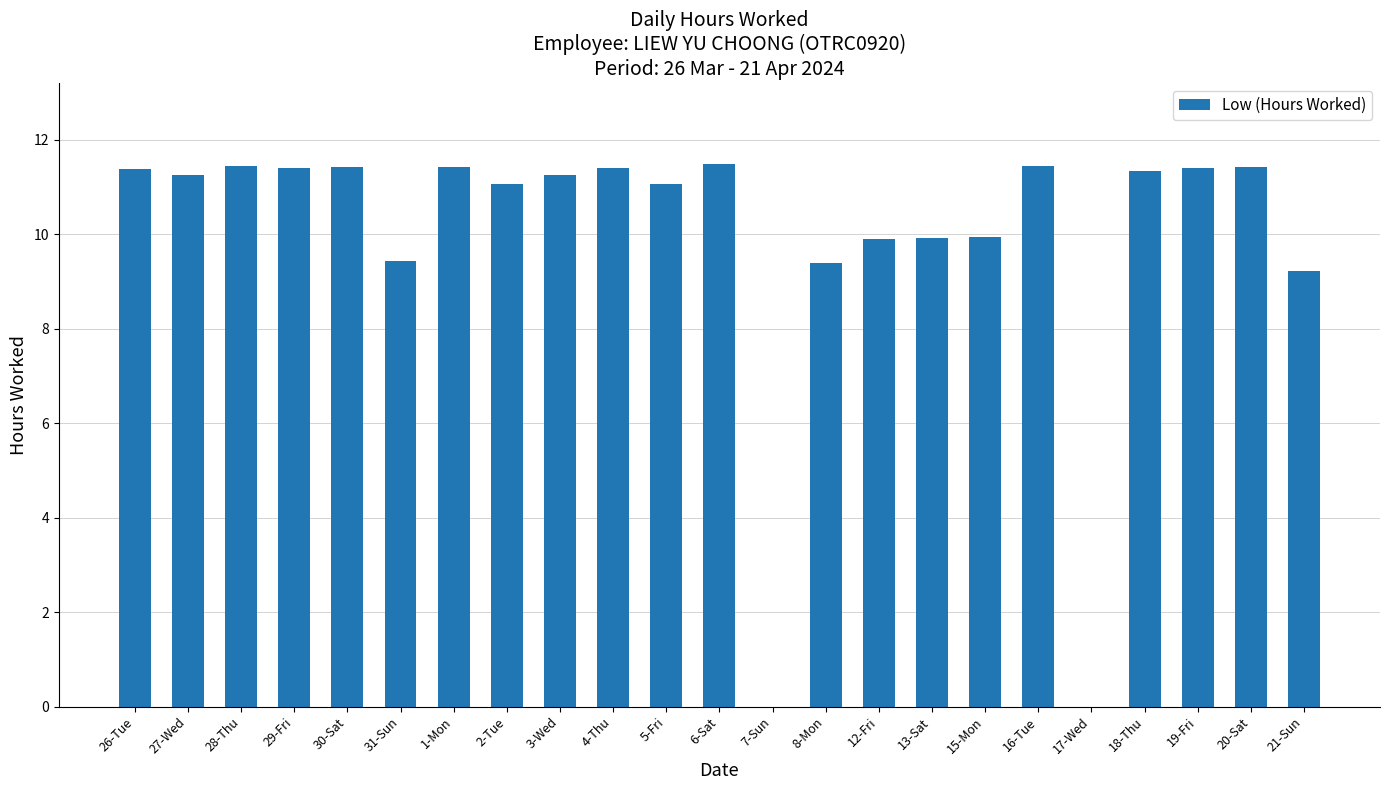

What is the greatest value displayed?

11.5